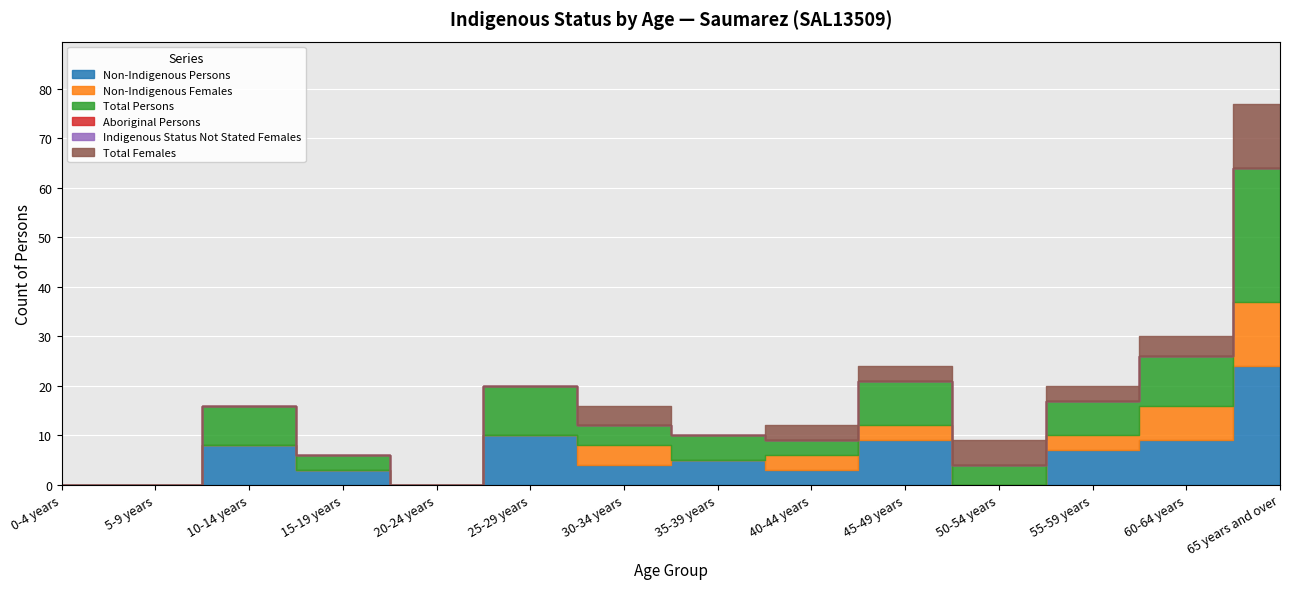

What is the total value across all series at 50-54 years?

9